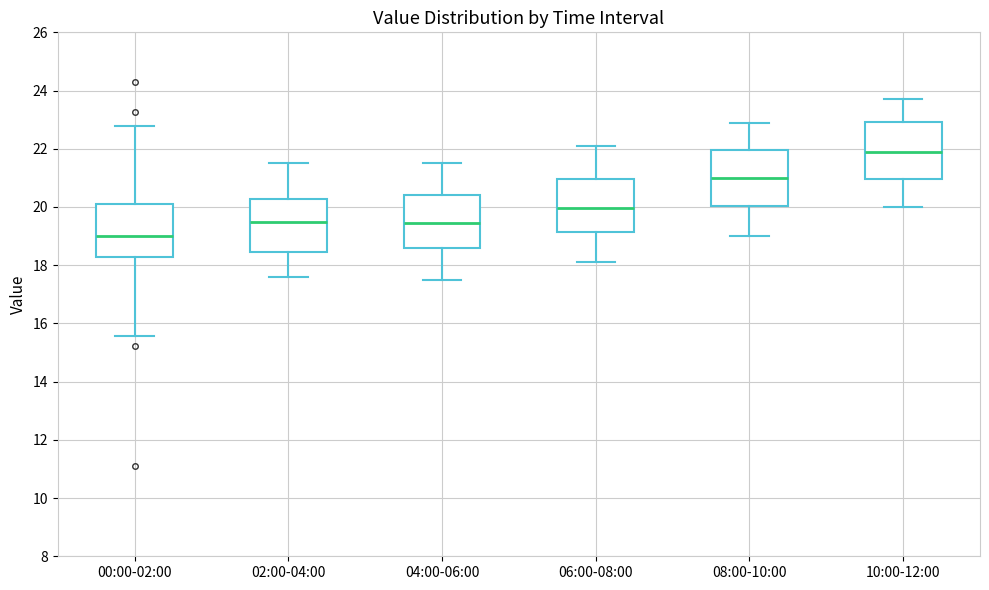

Where does the lower whisker of the box for 06:00-08:00 end on the y-axis? The values are not printed on the chart, so give them approximately, as read against the axis.

18.2